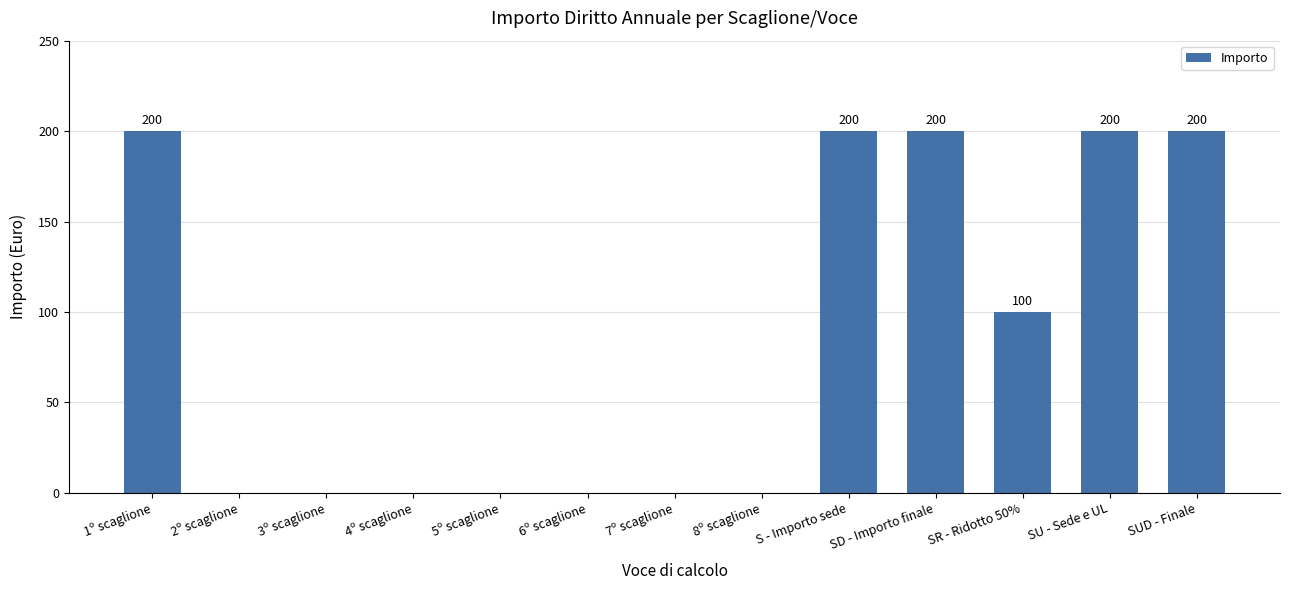

The chart shows a value of 278 at SUD - Finale. True or false?

False